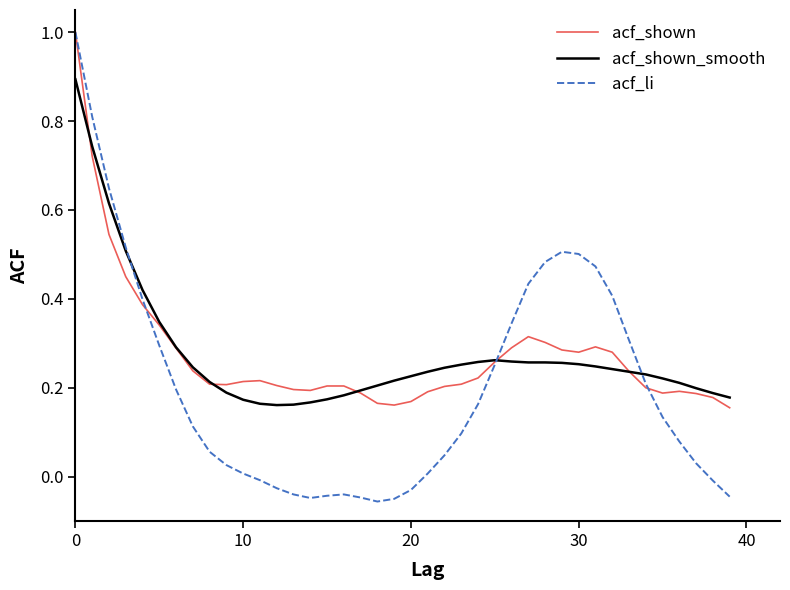

Which series has the largest range (max minus min)?

acf_li